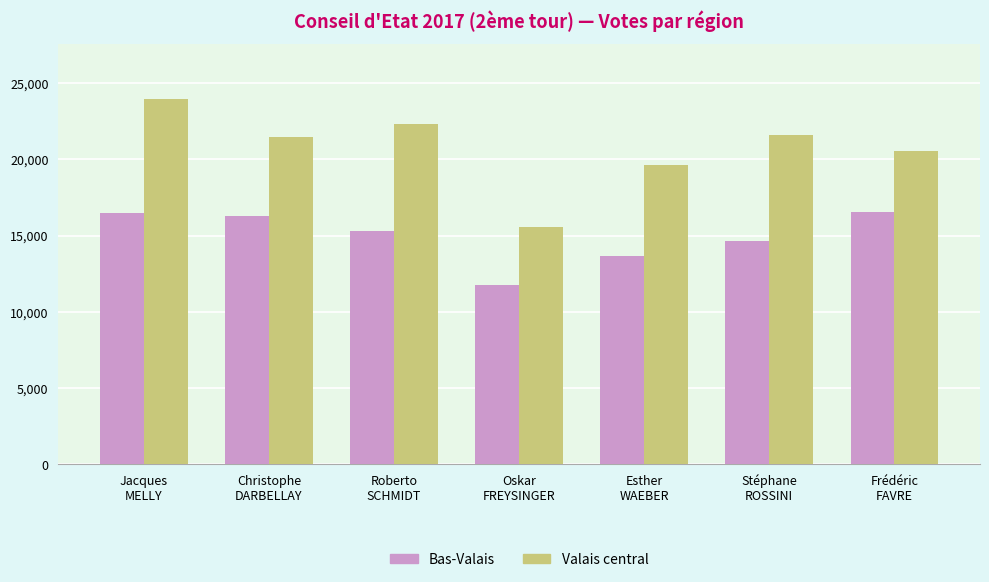

What are all the series names shown in the legend?

Bas-Valais, Valais central